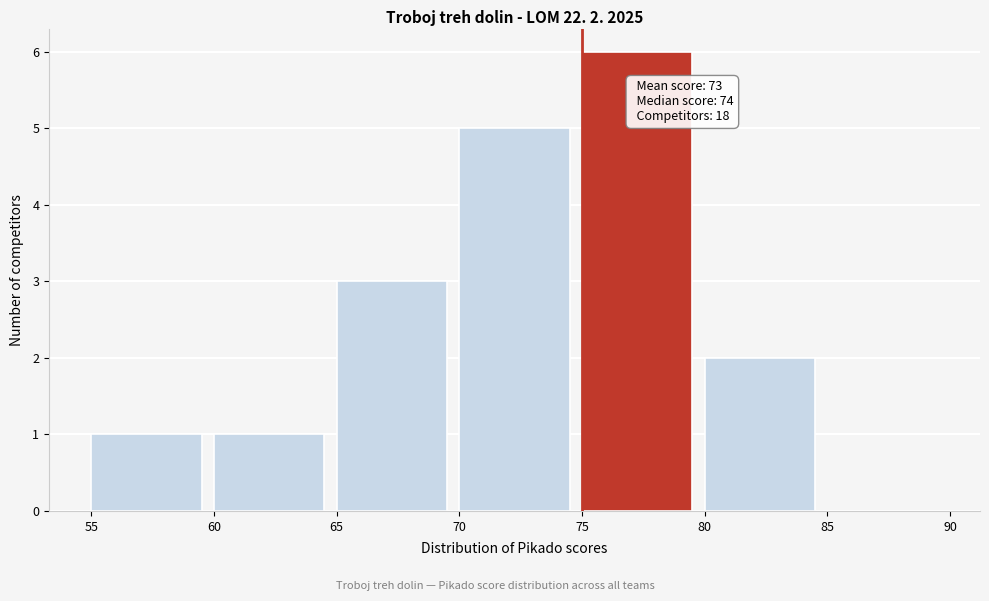

Over which range of the x-axis is the bar tallest?

75 to 80